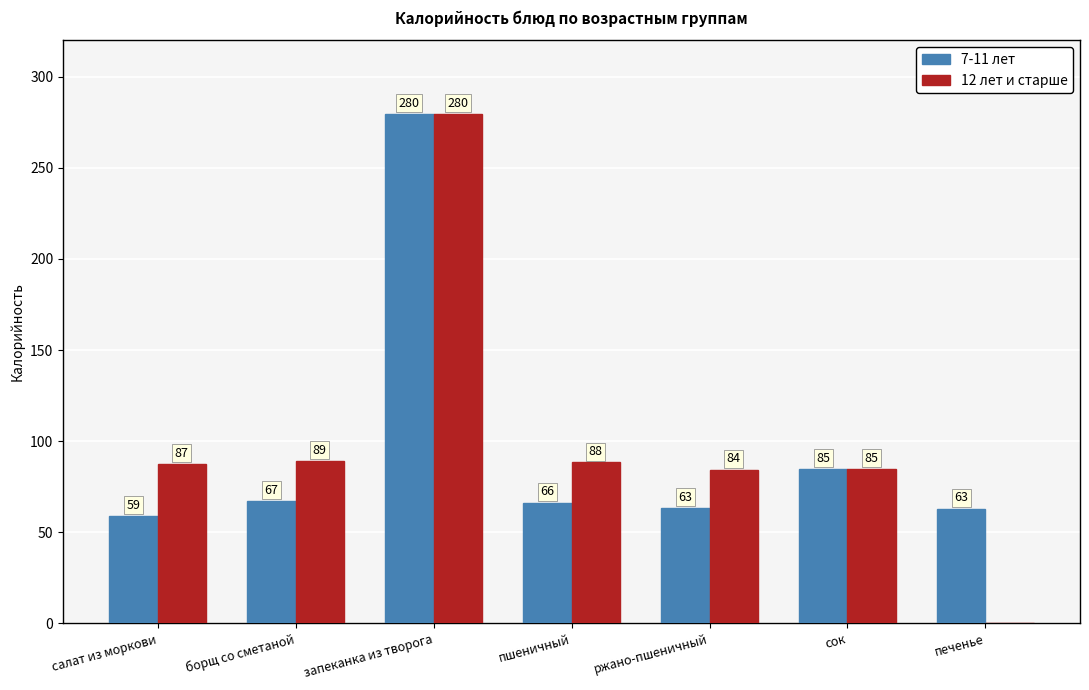

At which label does 7-11 лет first exceed 66?

борщ со сметаной